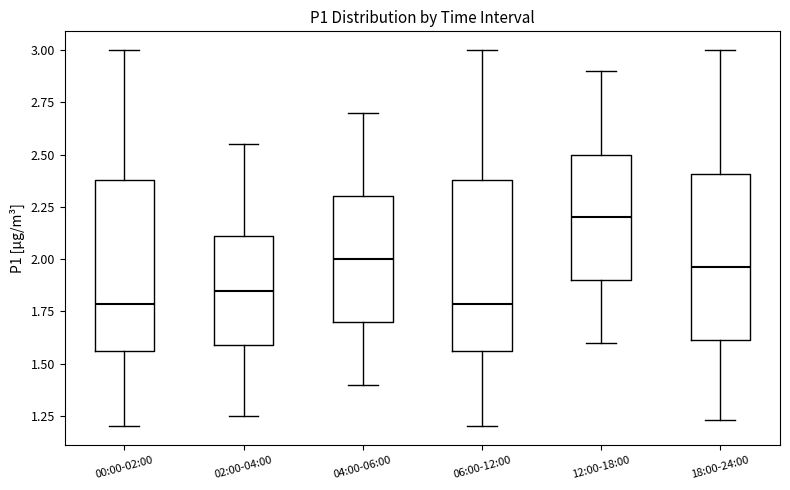

Reading left to right, transcribe this box plot: for each box, give where its median line is, the range the box spans, and where its two whiskers end, as read against the y-axis. The values are not printed on the chart, so give them approximately, as read against the axis.

00:00-02:00: median 1.80, box 1.55 to 2.40, whiskers 1.20 to 3.00
02:00-04:00: median 1.85, box 1.60 to 2.10, whiskers 1.25 to 2.55
04:00-06:00: median 2.00, box 1.70 to 2.30, whiskers 1.40 to 2.70
06:00-12:00: median 1.80, box 1.55 to 2.40, whiskers 1.20 to 3.00
12:00-18:00: median 2.20, box 1.90 to 2.50, whiskers 1.60 to 2.90
18:00-24:00: median 1.95, box 1.60 to 2.40, whiskers 1.25 to 3.00